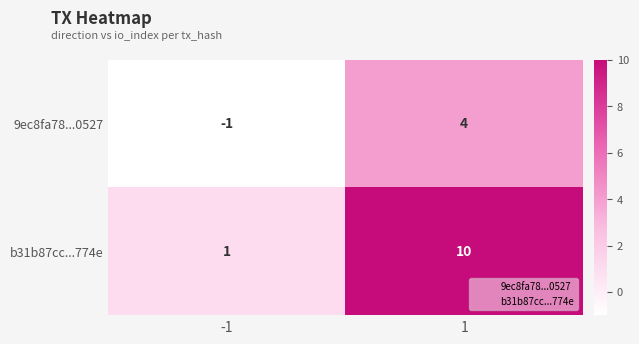

Rank the series by their maximum value, from highest to lowest.

b31b87cc...774e, 9ec8fa78...0527